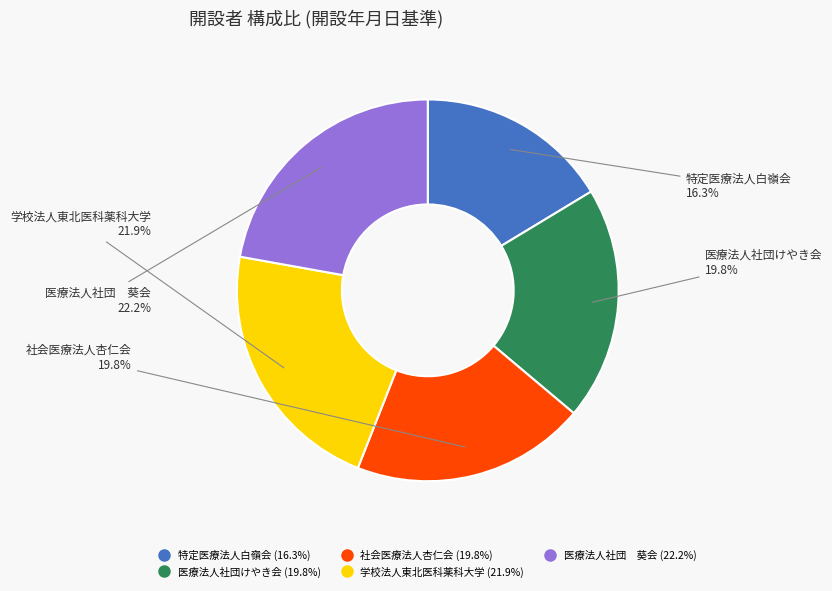

What is the smallest slice in the pie chart?

特定医療法人白嶺会